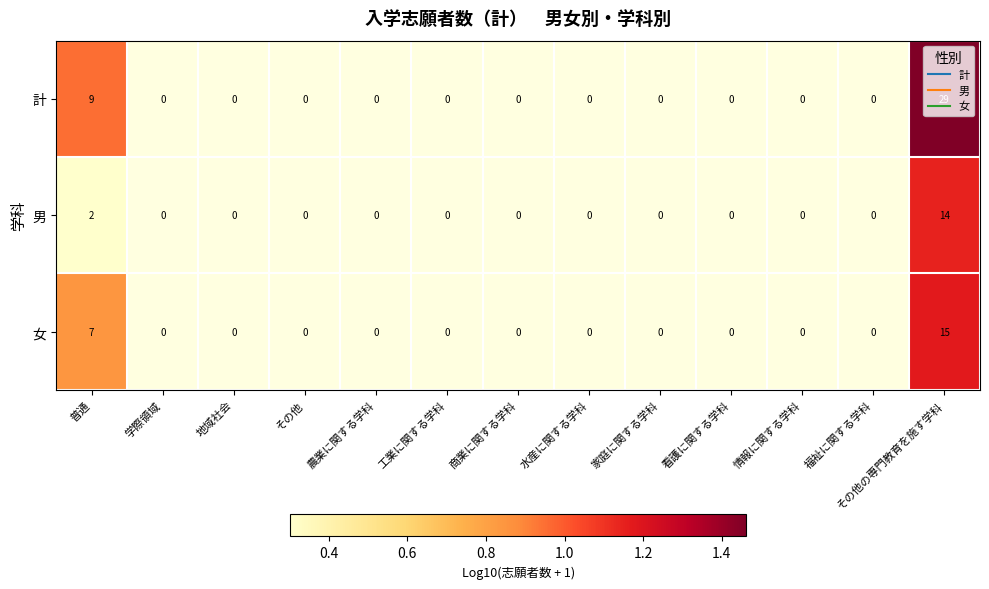

At which category is the sum across all series the highest?

その他の専門教育を施す学科